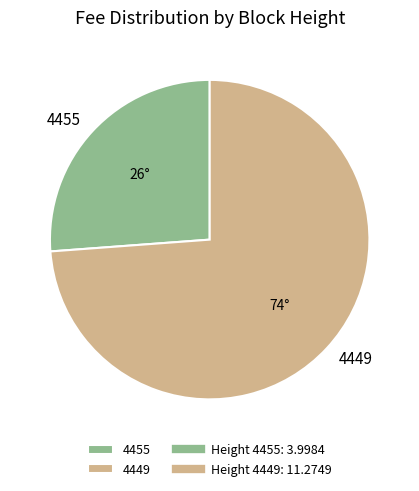

Does 4455 account for over 50% of the chart?

No